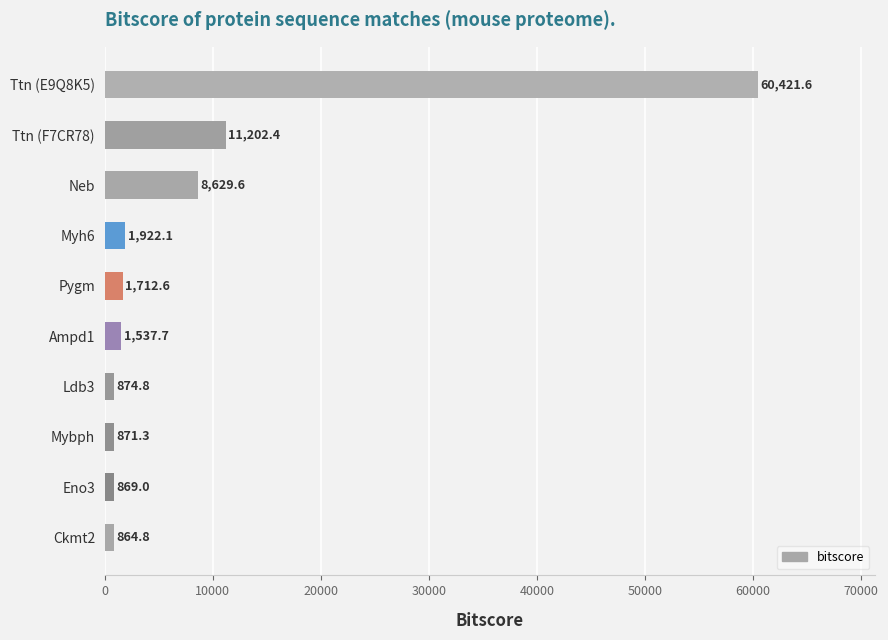

What is the average value?

8890.6